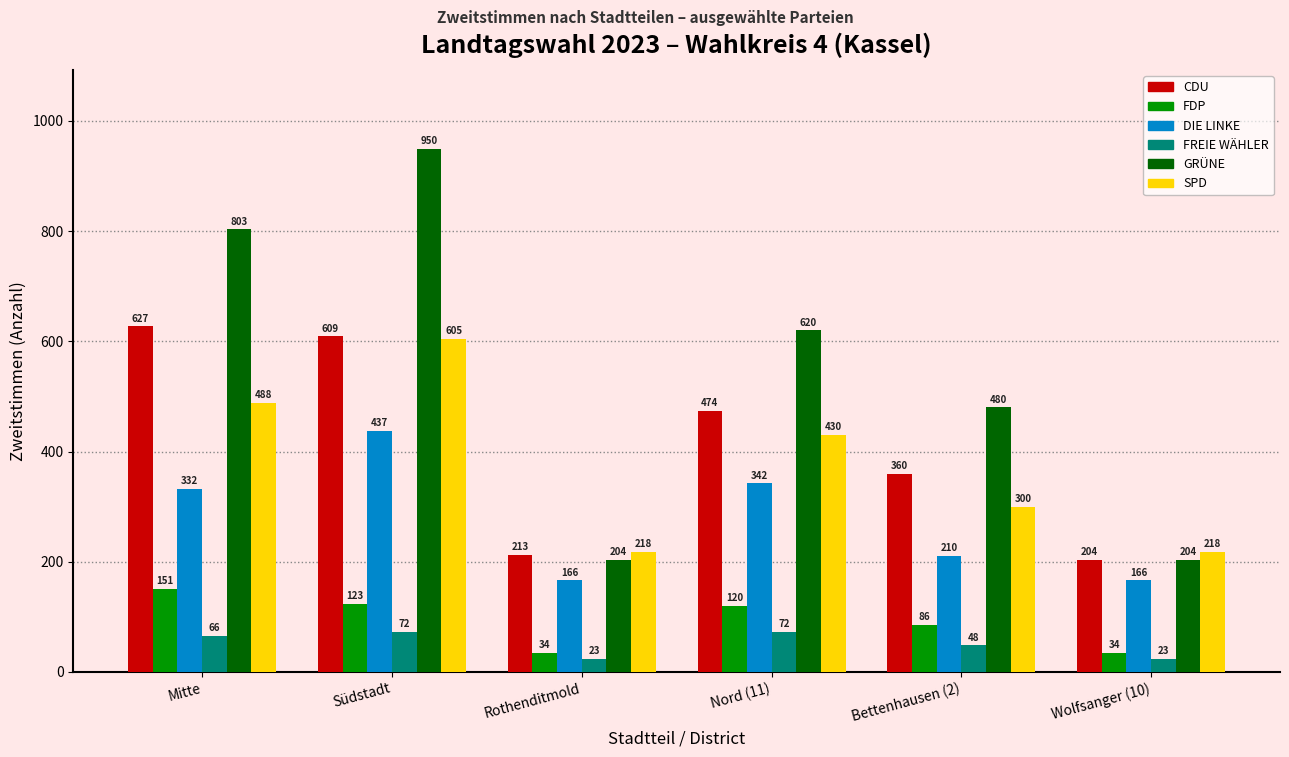

At which label does DIE LINKE reach its peak?

Südstadt